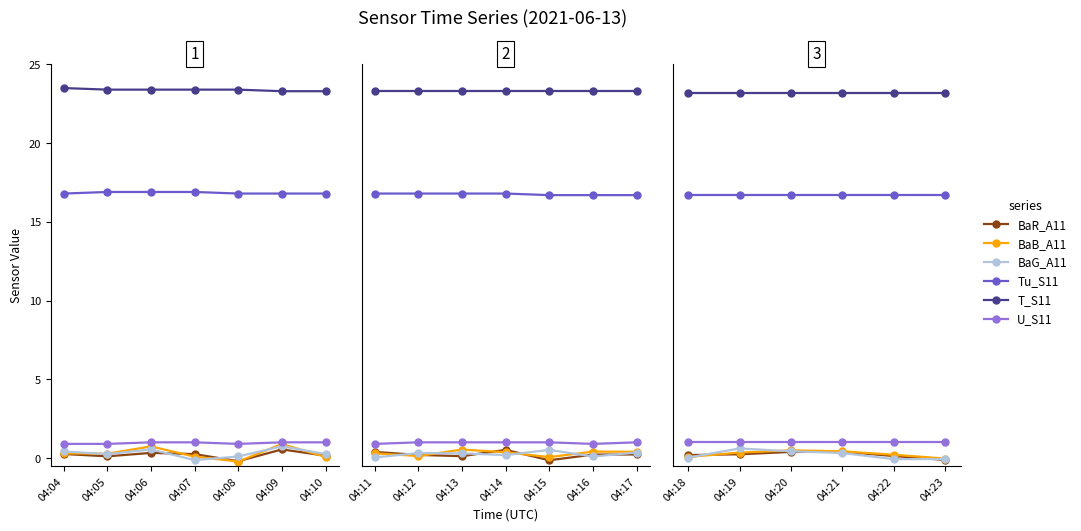

True or false: T_S11 and Tu_S11 cross at least once.

False